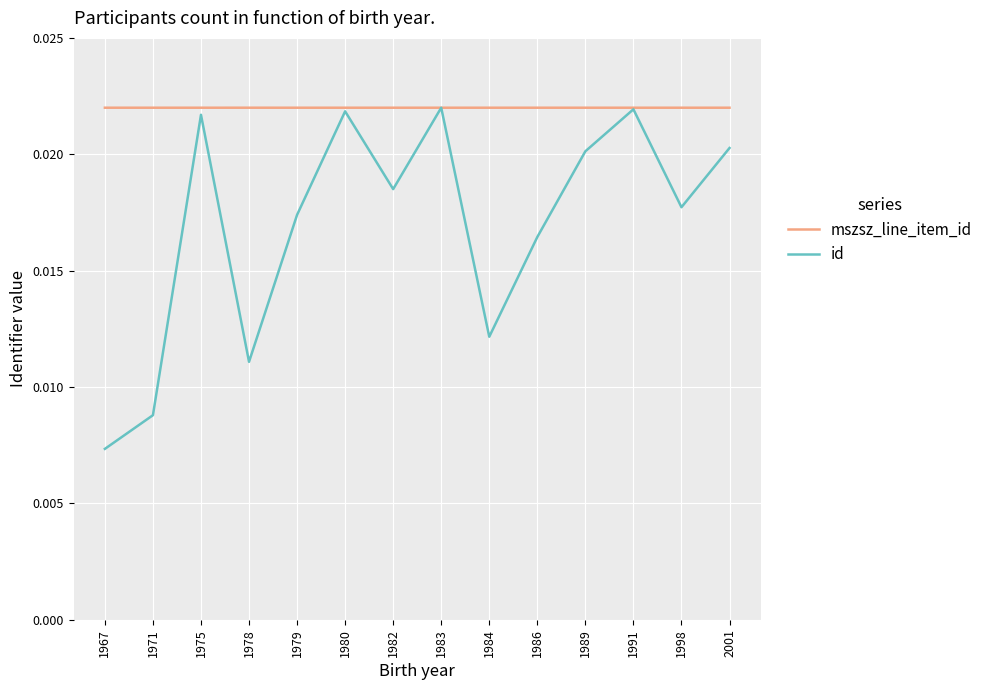

At 1998, list the series in order from smallest to largest.

id, mszsz_line_item_id